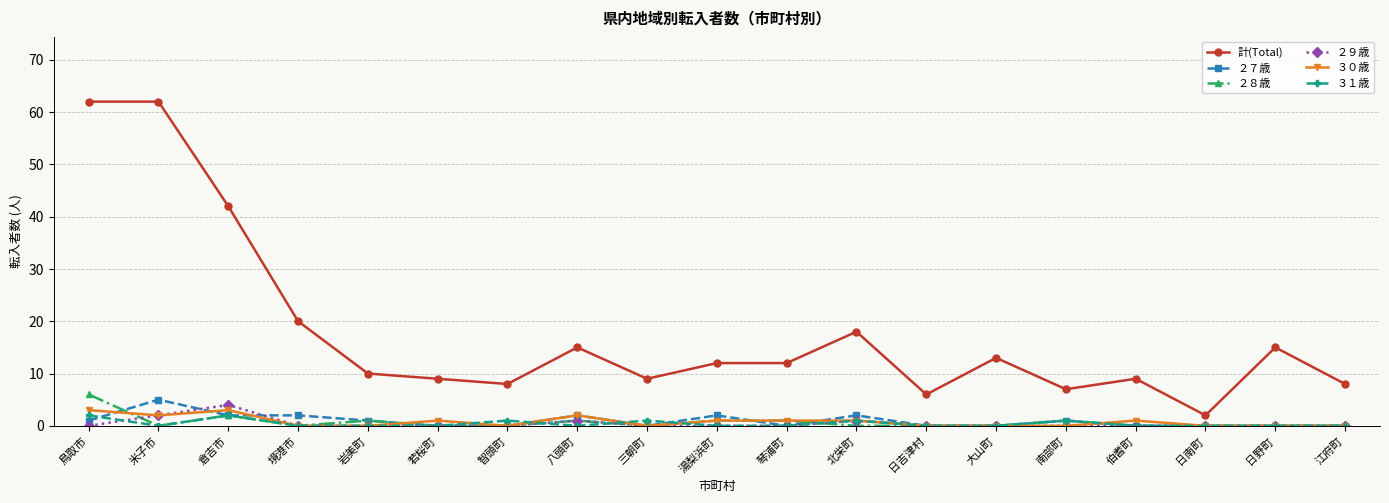

What is the difference between the second highest and second lowest values in the ３１歳 series?

2